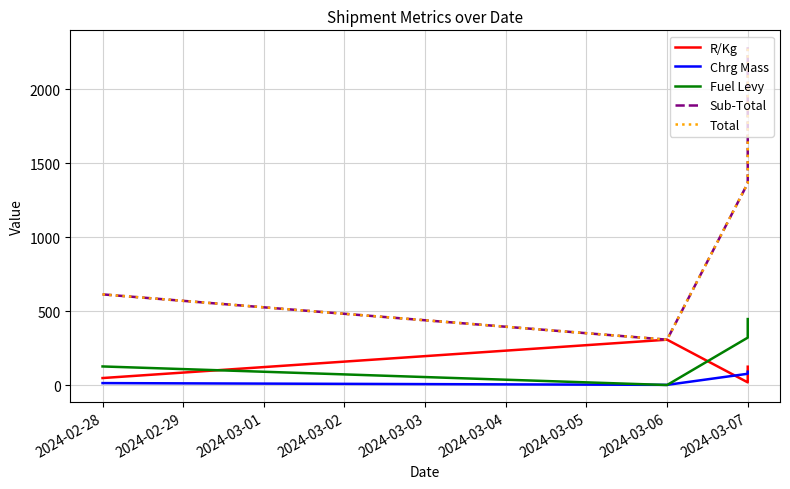

Which series has the largest total across all categories?

Sub-Total